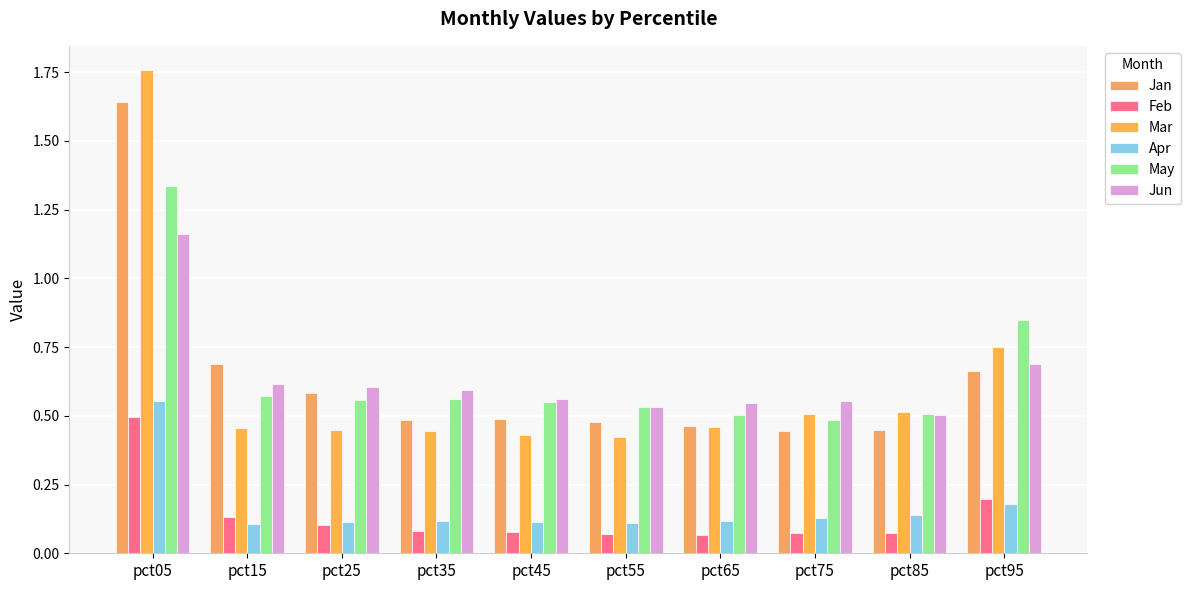

Rank the series by their maximum value, from highest to lowest.

Mar, Jan, May, Jun, Apr, Feb